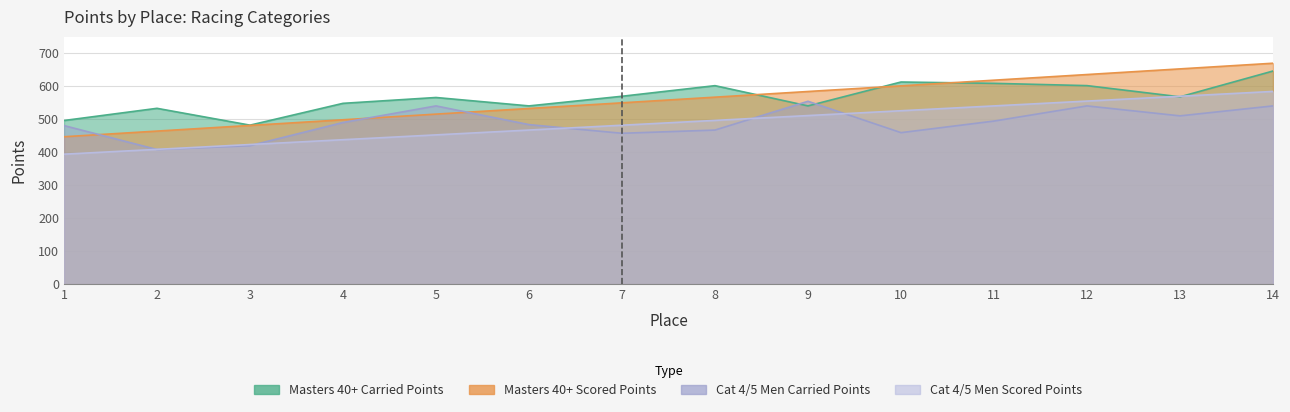

The value of Scored Points at 14 is 1027.6. True or false?

False